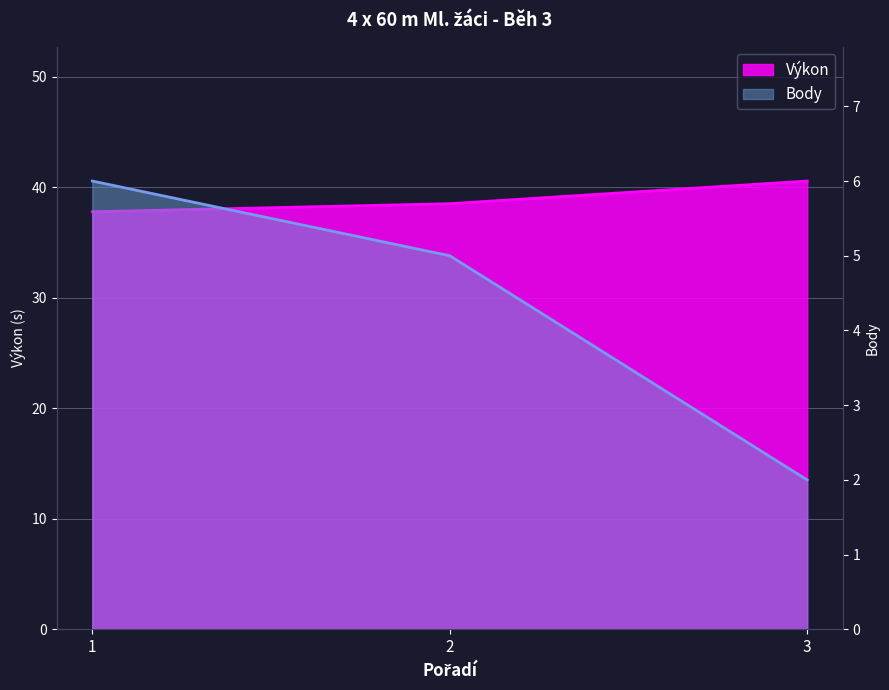

At which category is the sum across all series the highest?

1